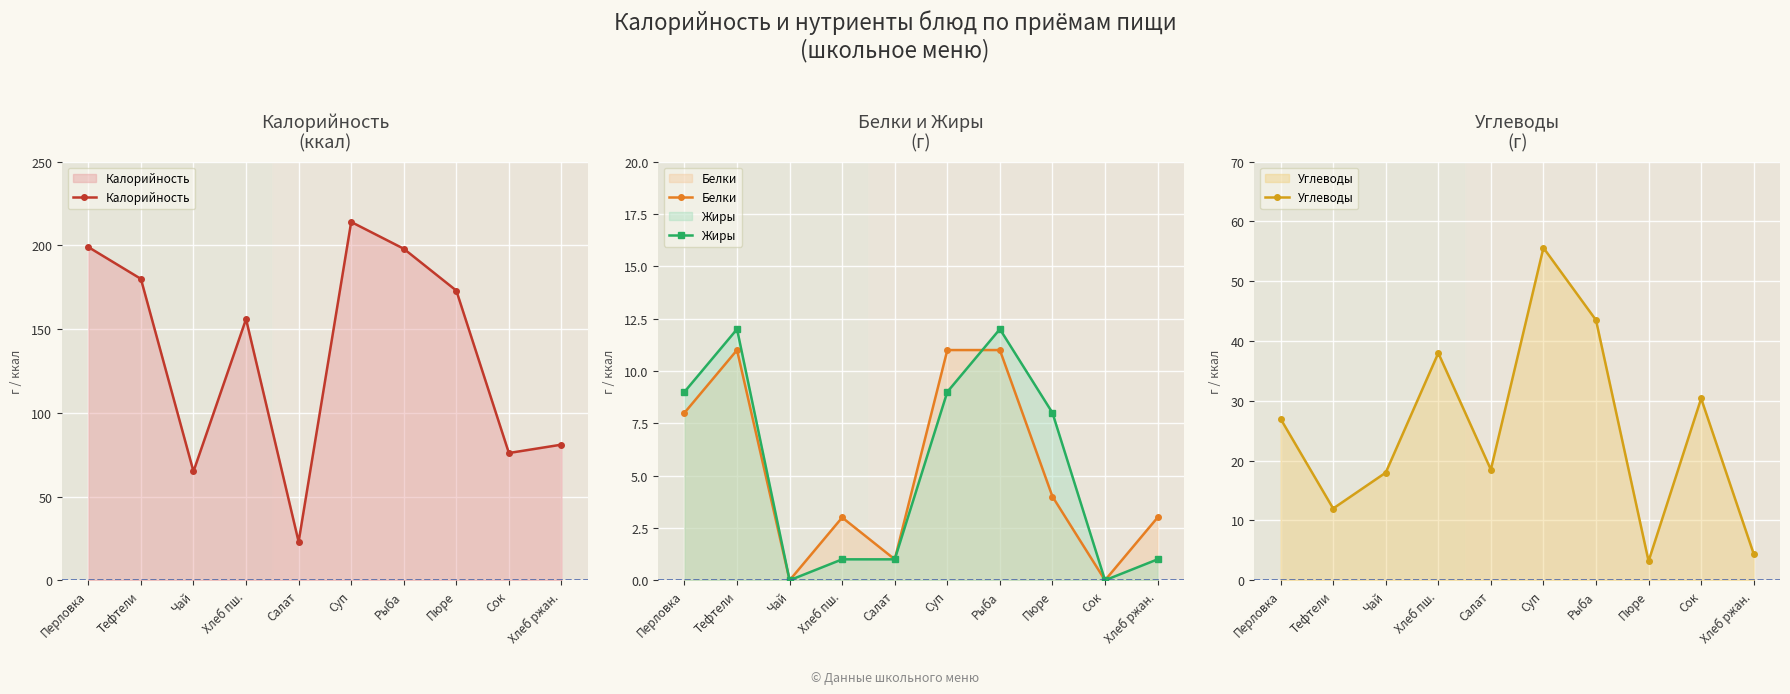

In Жиры, how many points are lower than both neighbors (excluding endpoints)?

2